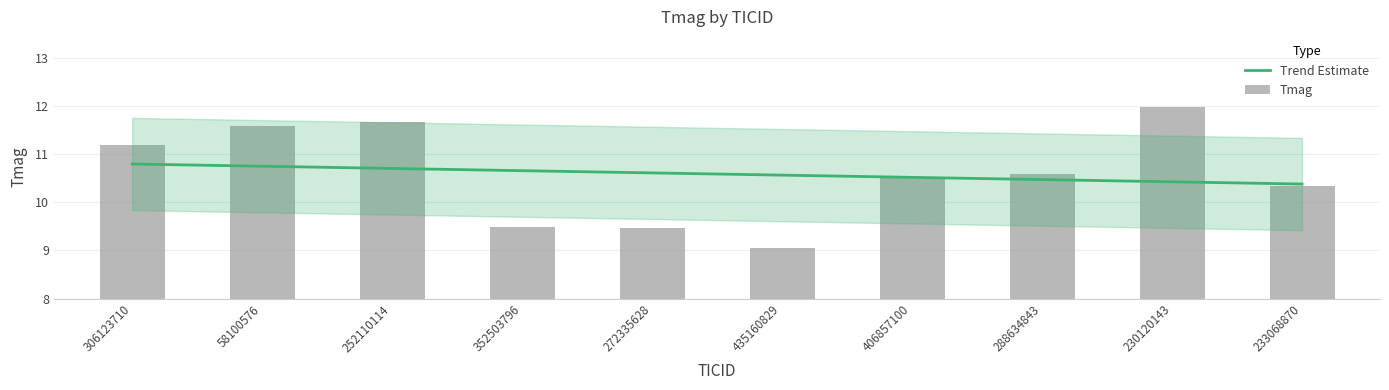

What is the maximum value shown in the chart?

12.0